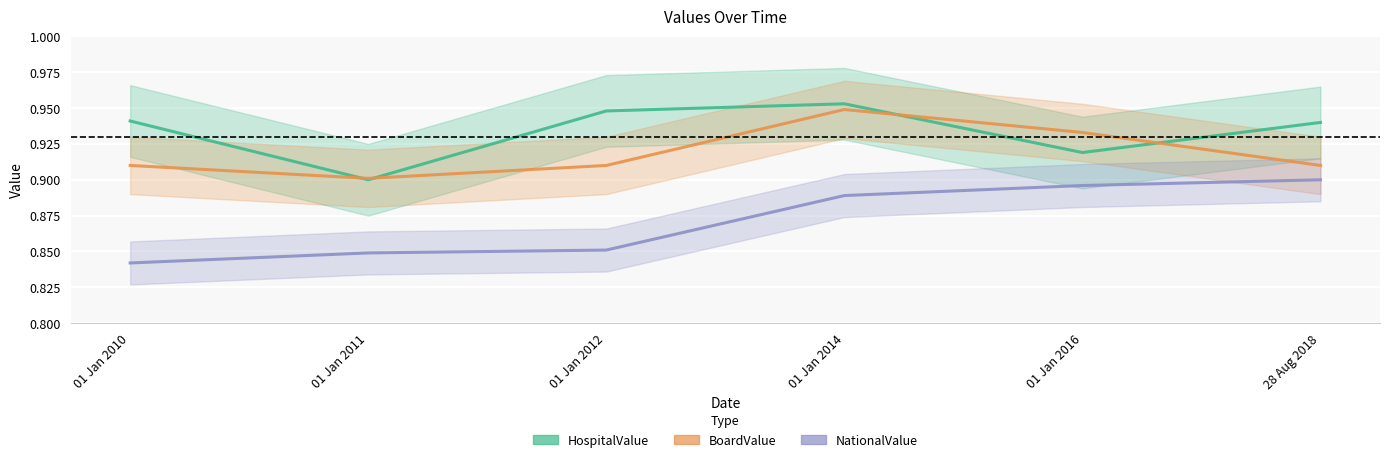

Which series has the largest total across all categories?

HospitalValue